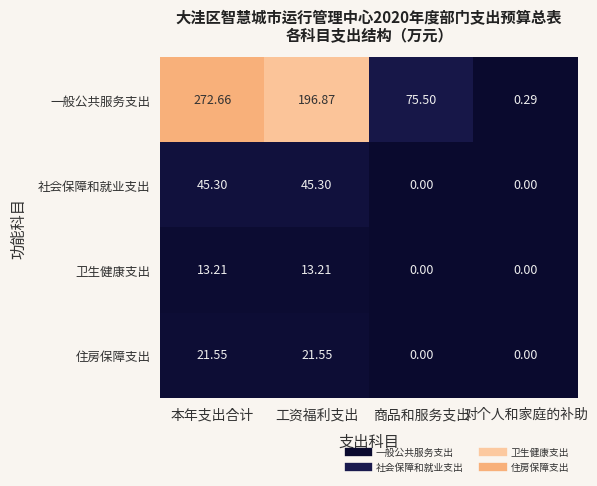

Which category has the highest value across all series?

本年支出合计